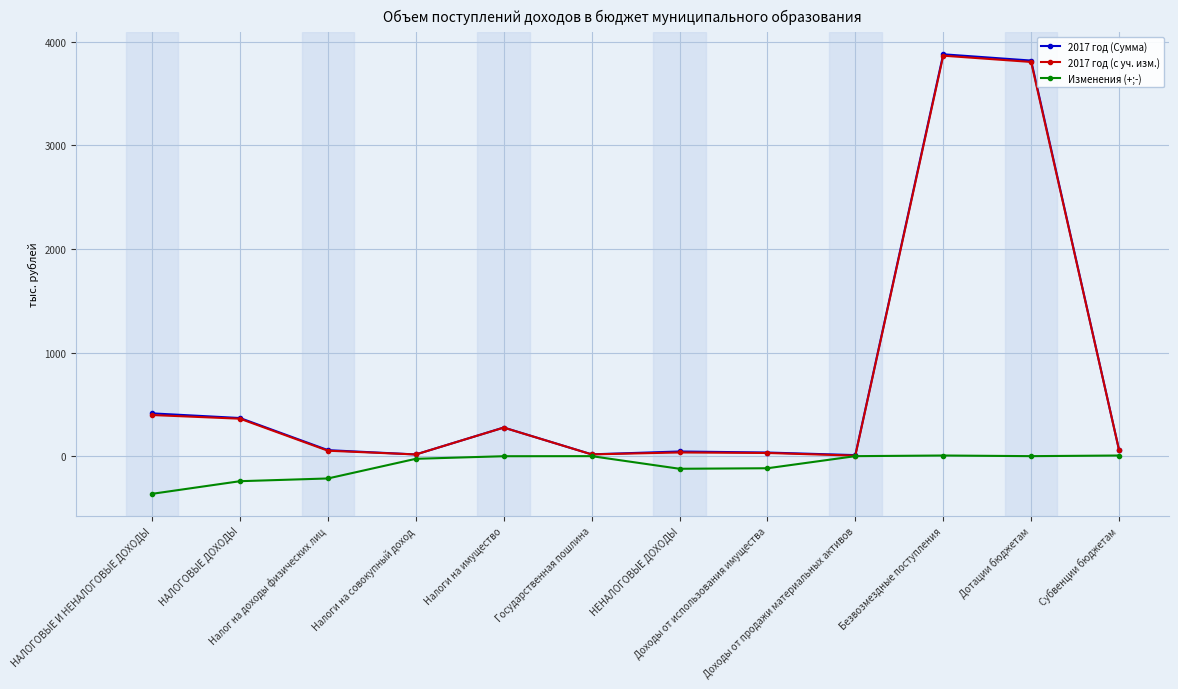

What is the label of the 12th point from the left?

Субвенции бюджетам